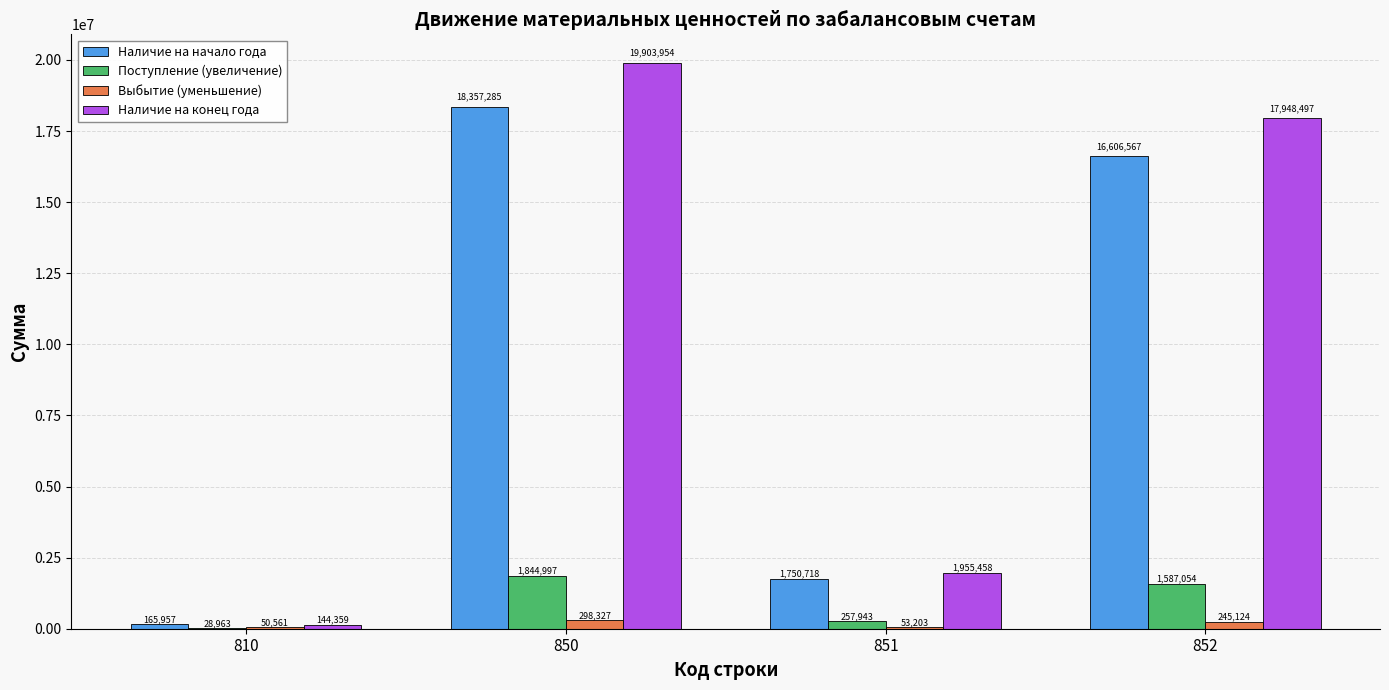

What is the difference between the Поступление (увеличение) values at 810 and 851?

228980.0